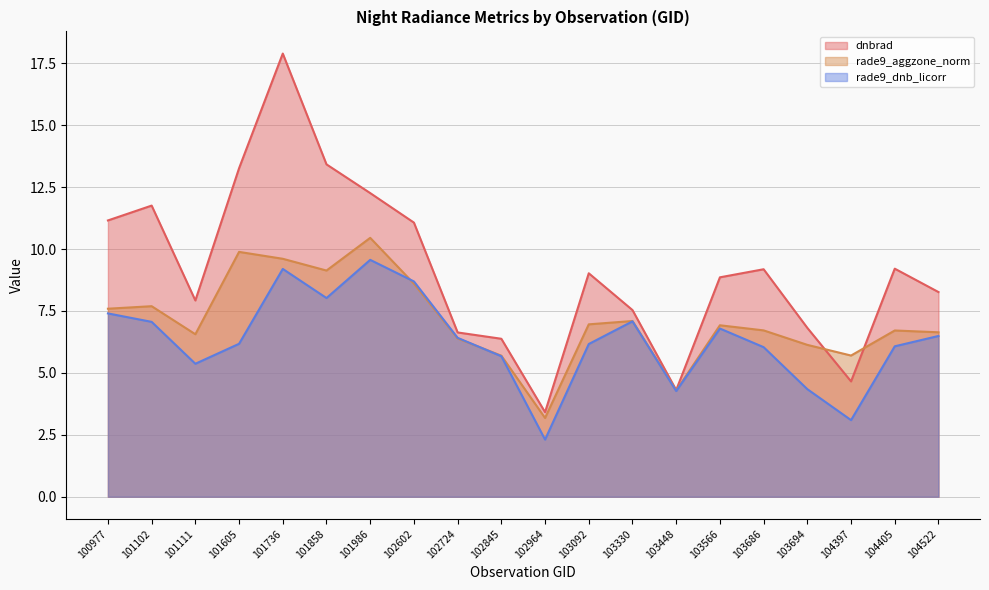

Which label corresponds to the smallest value in the chart?

102964